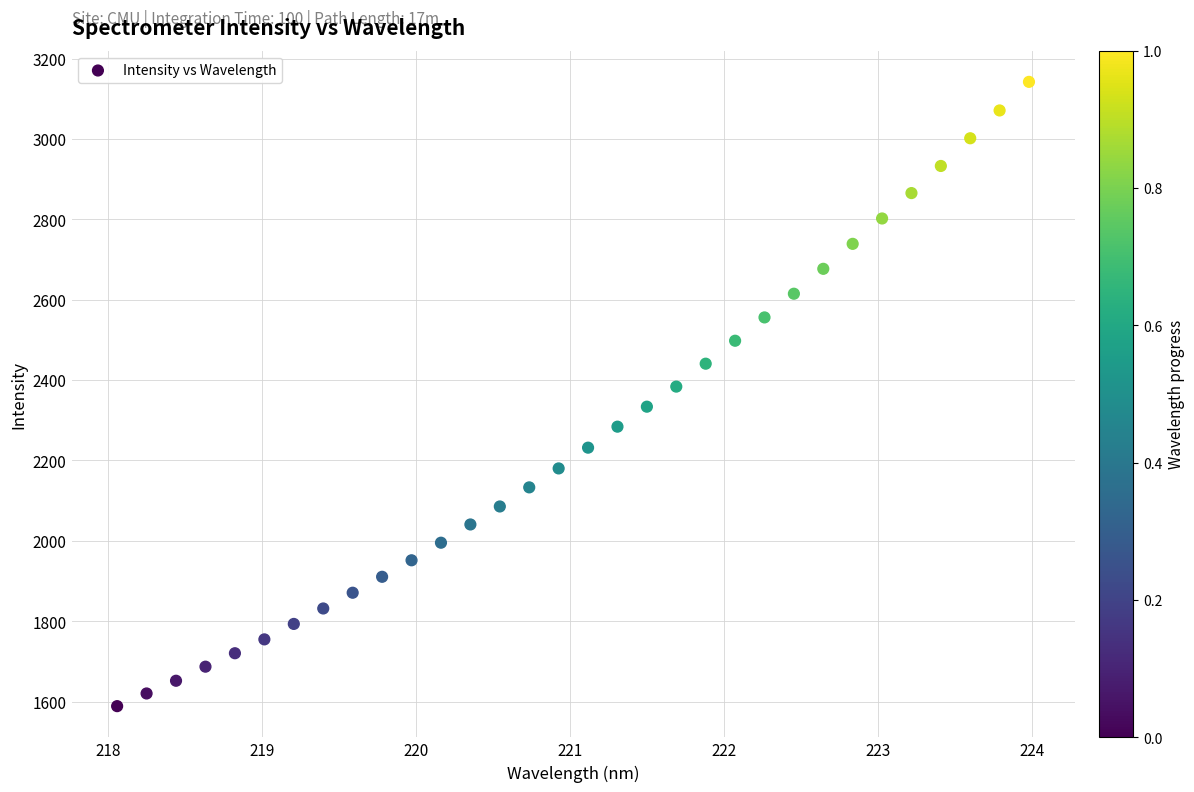

What is the range of Y values (max minus min)?

1553.5